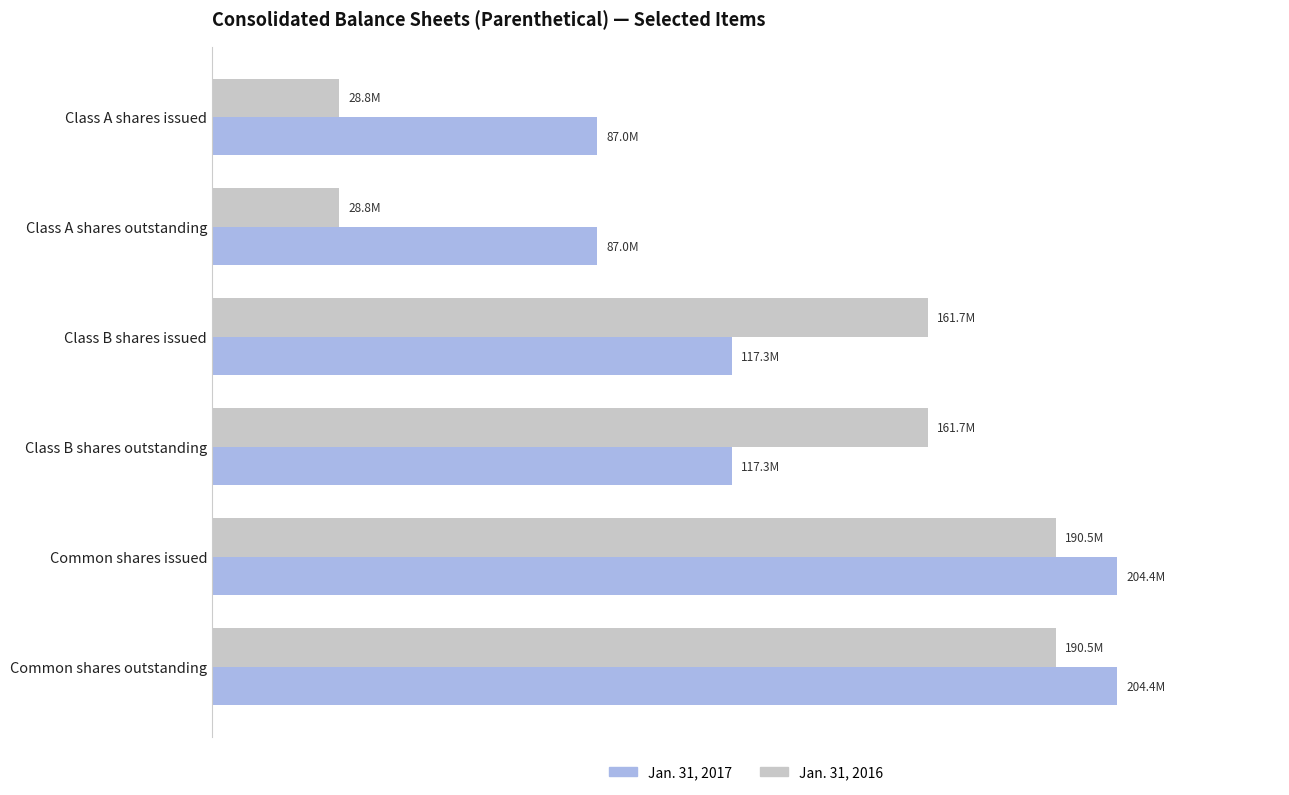

Reading left to right, extract all data points from this chart.

Jan. 31, 2017: 87027014	87027000	117336663	117337000	204364000	204364000
Jan. 31, 2016: 28769000	28769000	161740000	161740000	190509000	190509000